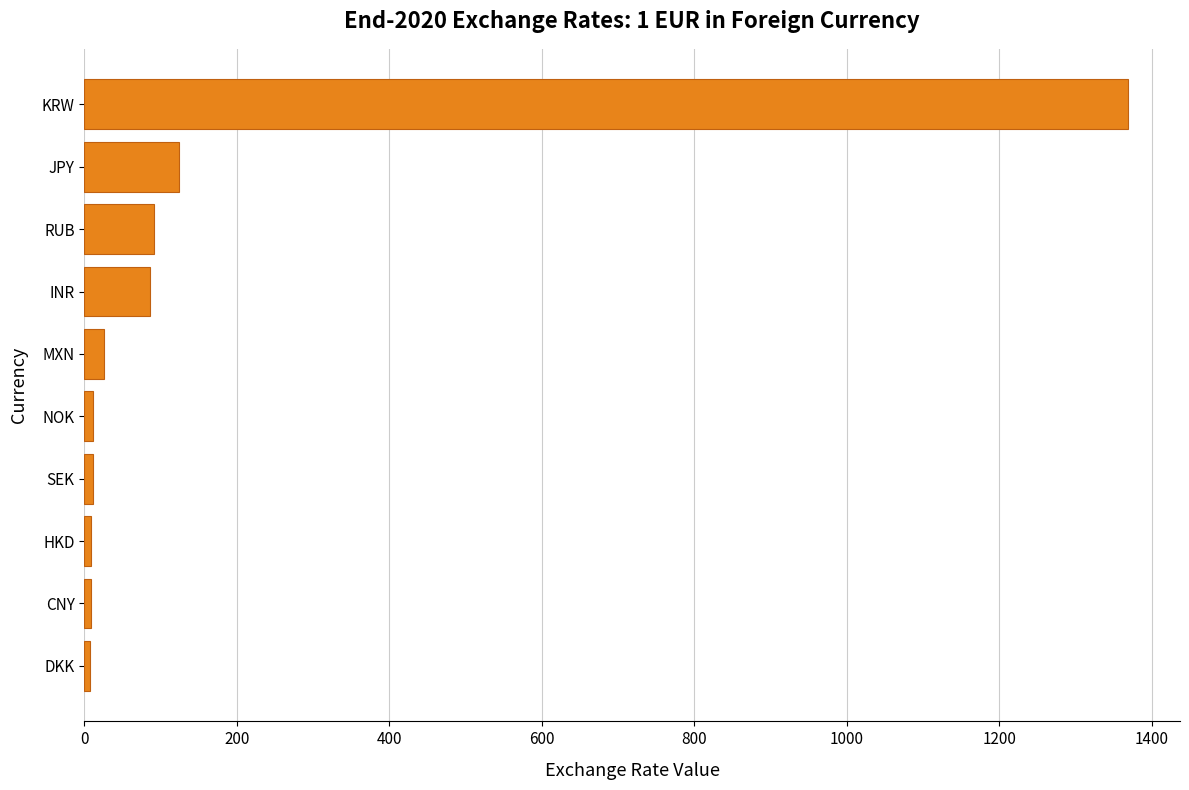

Between CNY and KRW, which is larger?

KRW